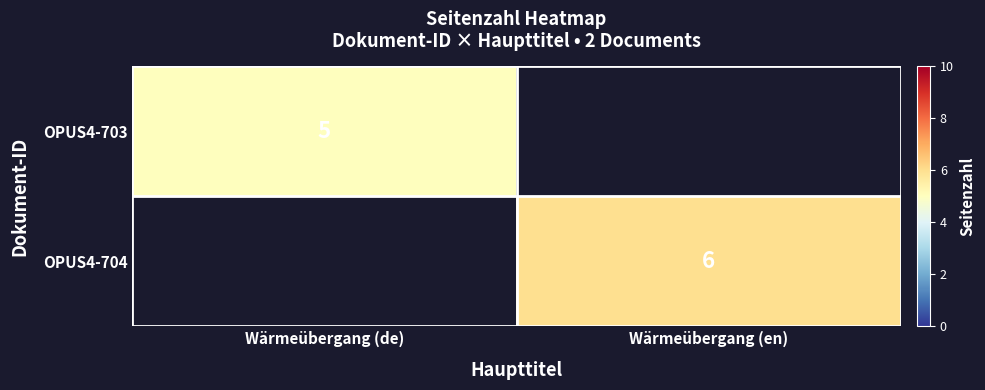

The OPUS4-703 series shows 3 at Wärmeübergang (de). True or false?

False